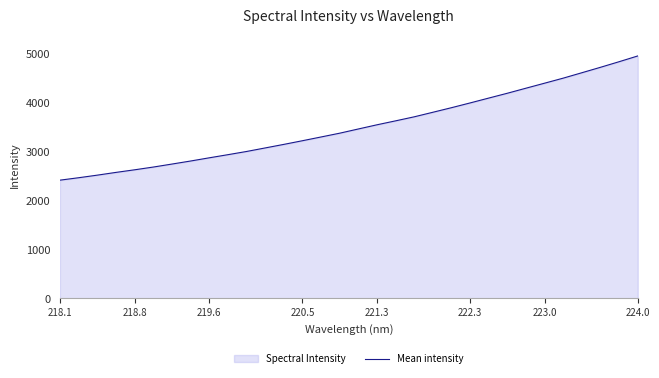

What is the approximate value at 222.3?

3985.5